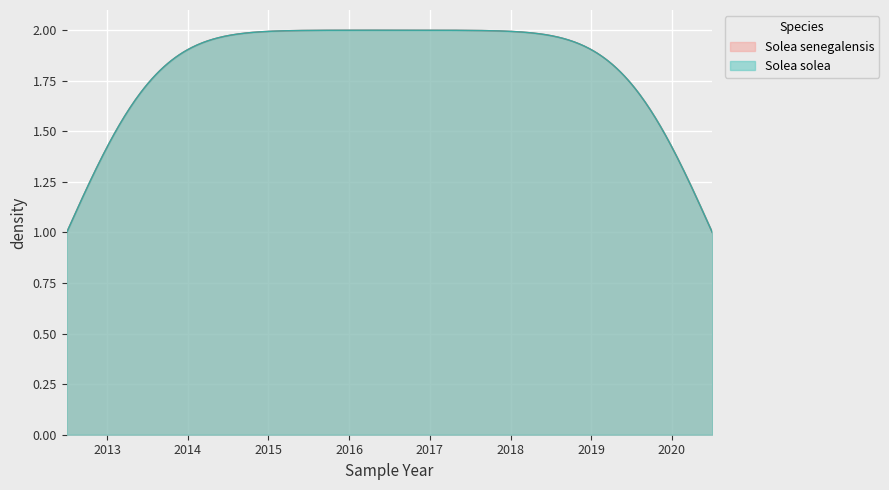

True or false: Solea solea and Solea senegalensis cross at least once.

False